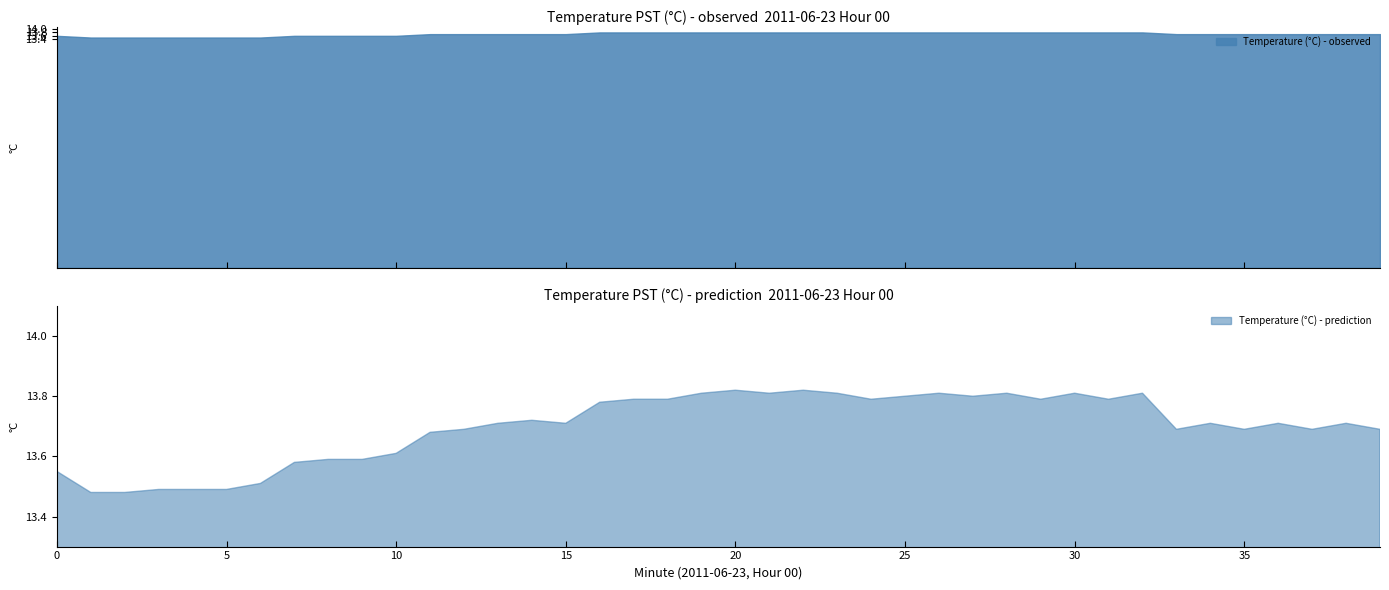

What is the difference between the maximum and minimum values in the Temperature (°C) - observed series?

0.3